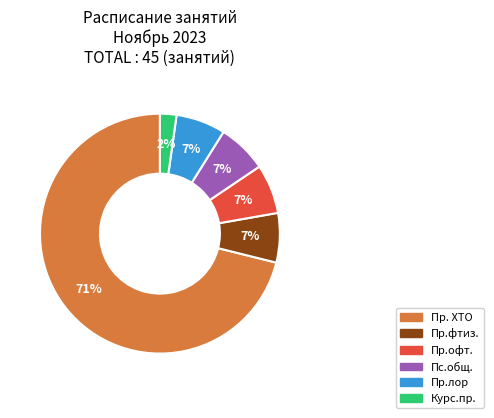

True or false: Курс.пр. accounts for 2% of the total.

True